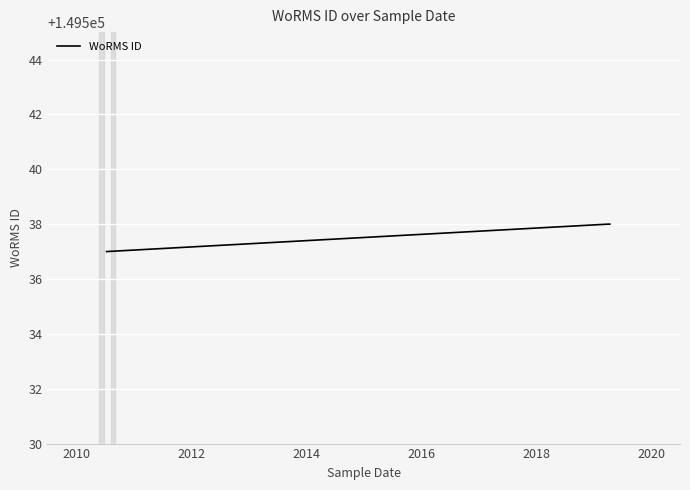

What is the greatest value displayed?

149538